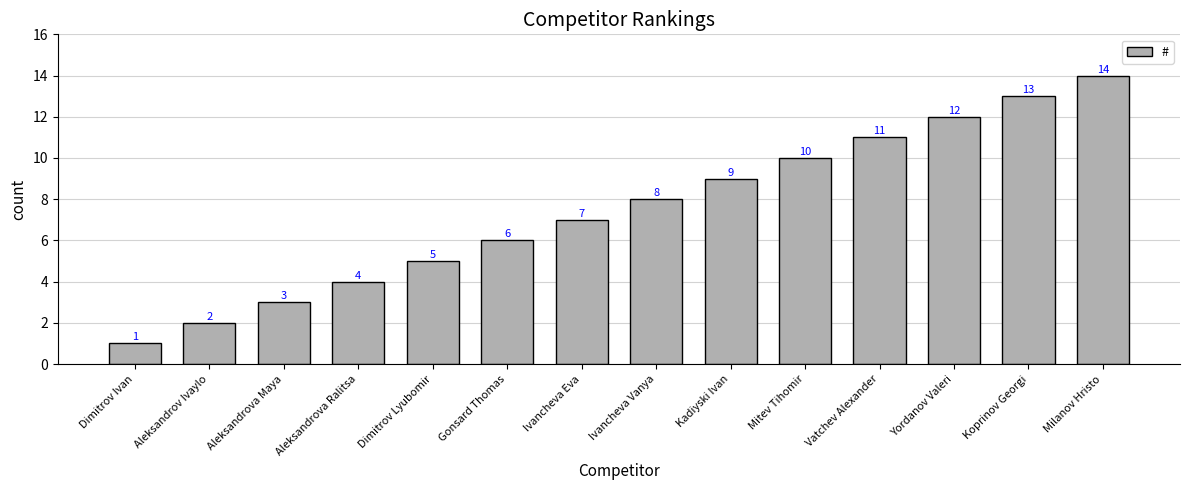

Reading left to right, transcribe all the data shown in this chart.

1	2	3	4	5	6	7	8	9	10	11	12	13	14